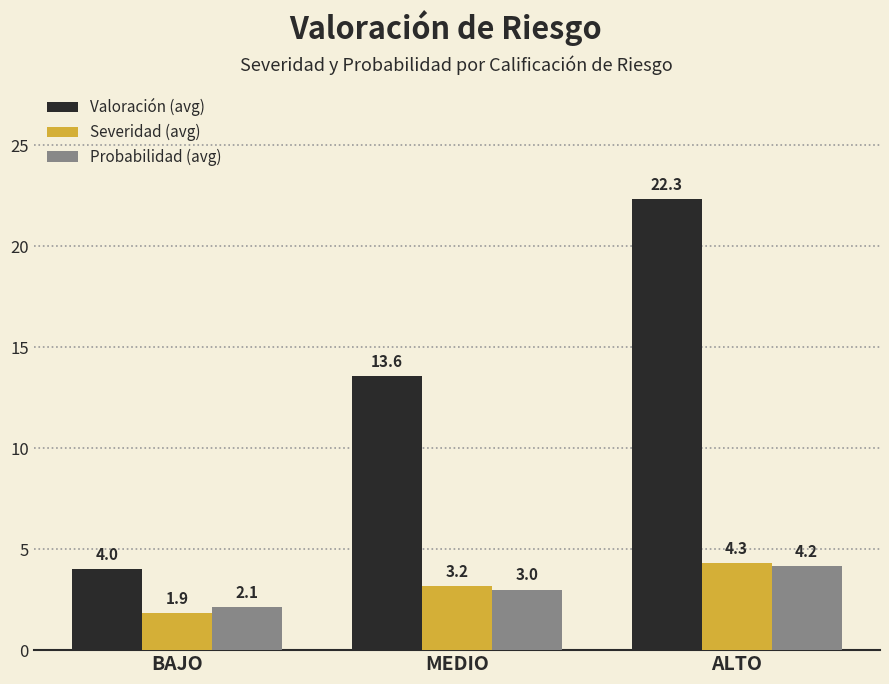

Between MEDIO and ALTO, which series saw the biggest shift?

Valoración (avg)